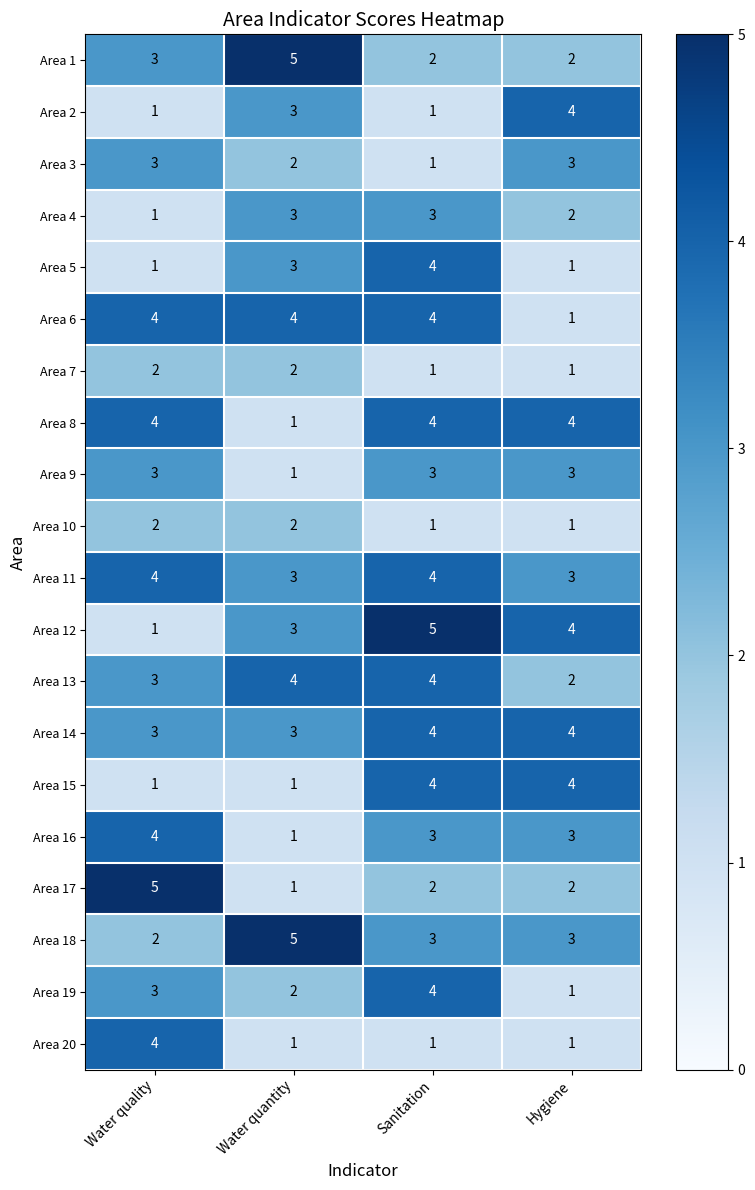

What is the sum of the Area 9 values at Hygiene and Sanitation?

6